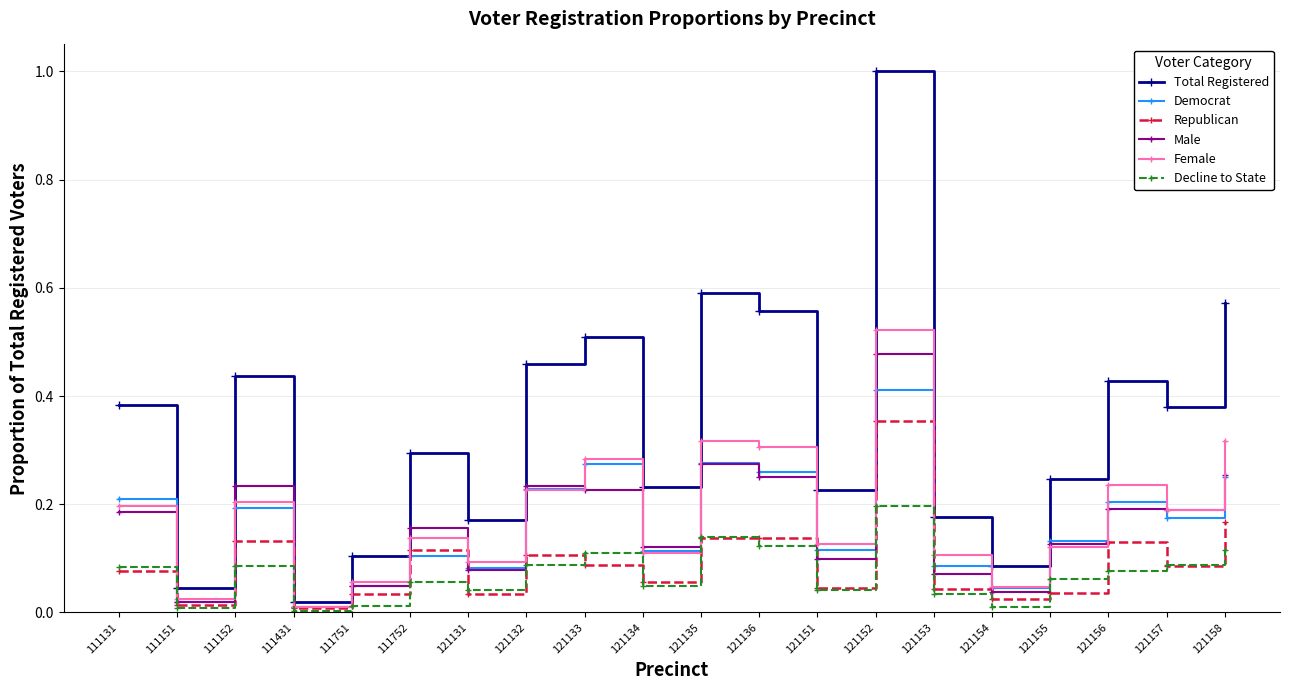

Which series ends up on top after the final intersection of Female and Democrat?

Female